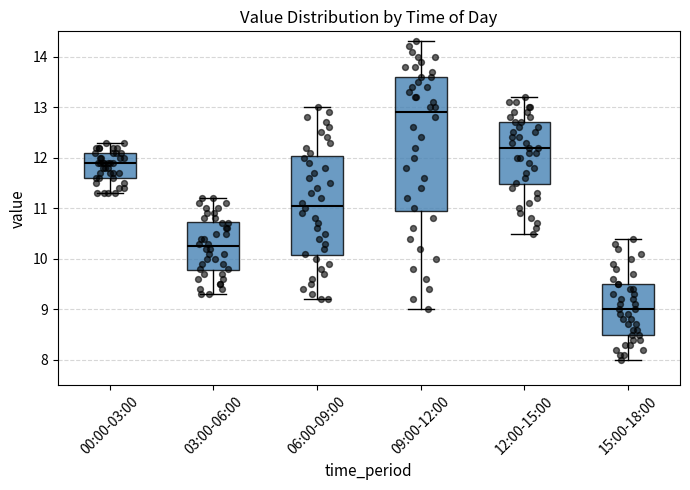

Reading left to right, read every box against the y-axis: the position of its median line, the range the box covers, and the ends of its whiskers. The values are not printed on the chart, so give them approximately, as read against the axis.

00:00-03:00: median 11.9, box 11.6 to 12.1, whiskers 11.3 to 12.3
03:00-06:00: median 10.3, box 9.8 to 10.7, whiskers 9.3 to 11.2
06:00-09:00: median 11.1, box 10.1 to 12.0, whiskers 9.2 to 13.0
09:00-12:00: median 12.9, box 11.0 to 13.6, whiskers 9.0 to 14.3
12:00-15:00: median 12.2, box 11.5 to 12.7, whiskers 10.5 to 13.2
15:00-18:00: median 9.0, box 8.5 to 9.5, whiskers 8.0 to 10.4